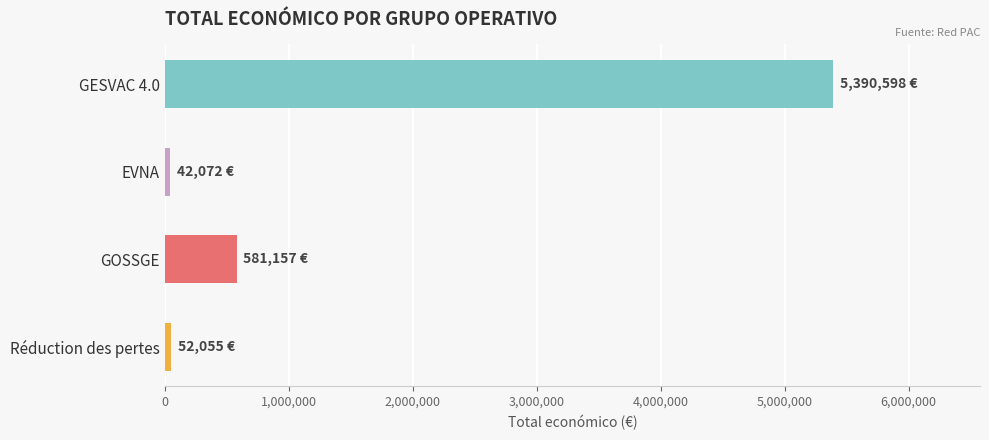

What is the sum of all values?

6065882